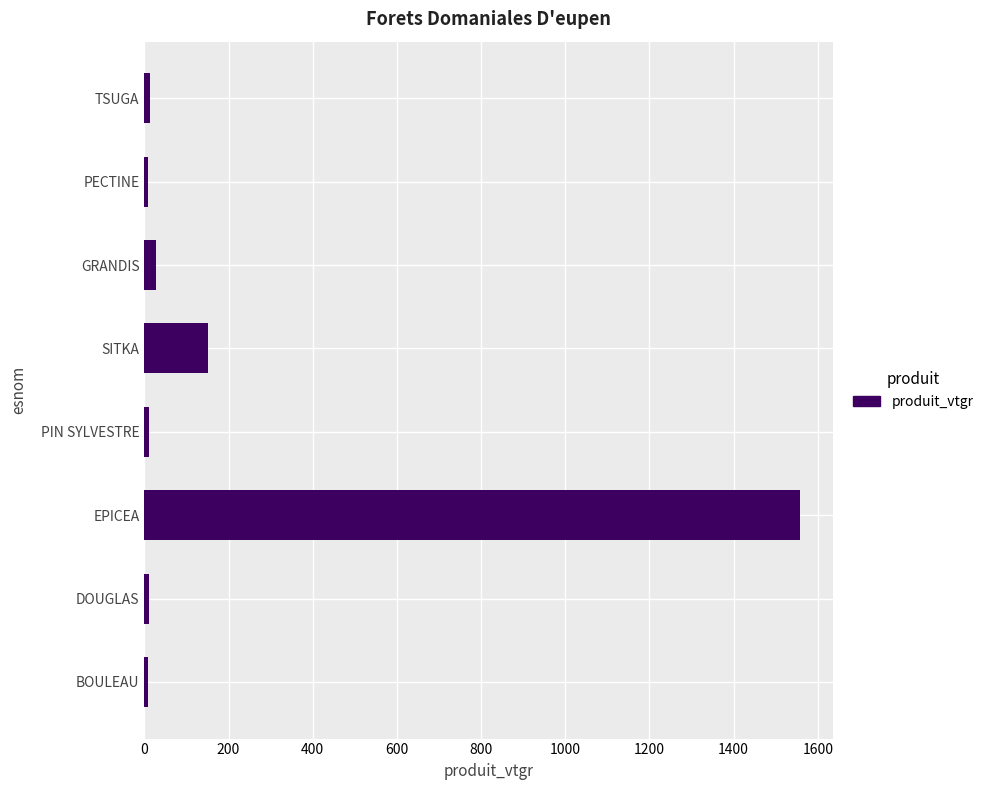

What is the maximum value shown in the chart?

1558.9